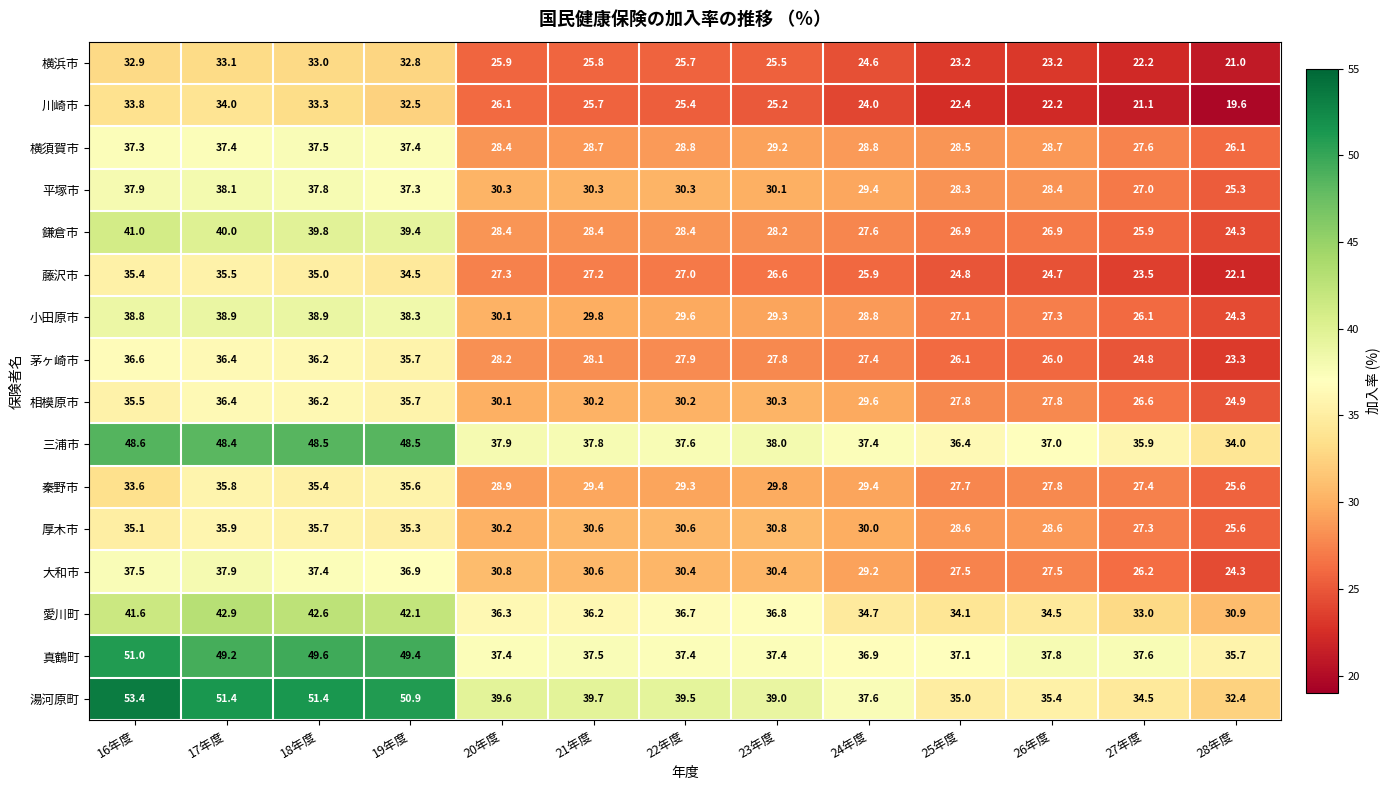

What is the greatest value displayed?

53.4